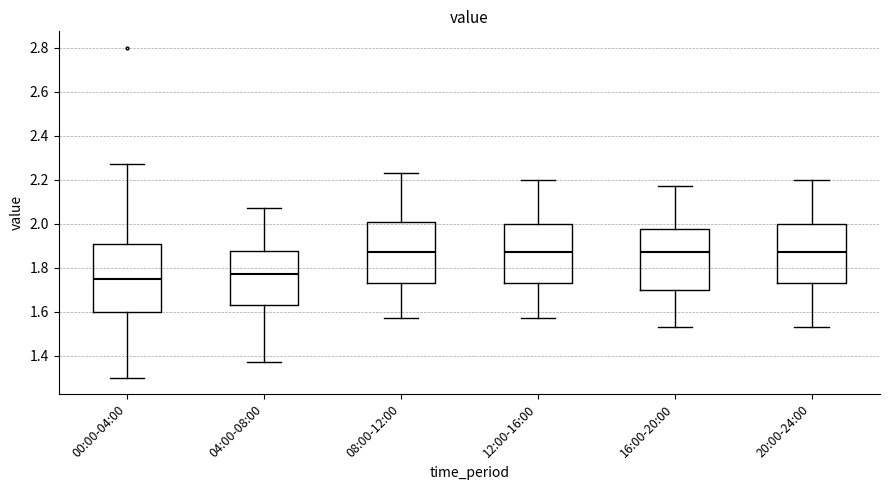

Reading left to right, transcribe this box plot: for each box, give where its median line is, the range the box spans, and where its two whiskers end, as read against the y-axis. The values are not printed on the chart, so give them approximately, as read against the axis.

00:00-04:00: median 1.76, box 1.60 to 1.90, whiskers 1.30 to 2.28
04:00-08:00: median 1.78, box 1.64 to 1.88, whiskers 1.38 to 2.08
08:00-12:00: median 1.88, box 1.74 to 2.00, whiskers 1.58 to 2.24
12:00-16:00: median 1.88, box 1.74 to 2.00, whiskers 1.58 to 2.20
16:00-20:00: median 1.88, box 1.70 to 1.98, whiskers 1.54 to 2.18
20:00-24:00: median 1.88, box 1.74 to 2.00, whiskers 1.54 to 2.20